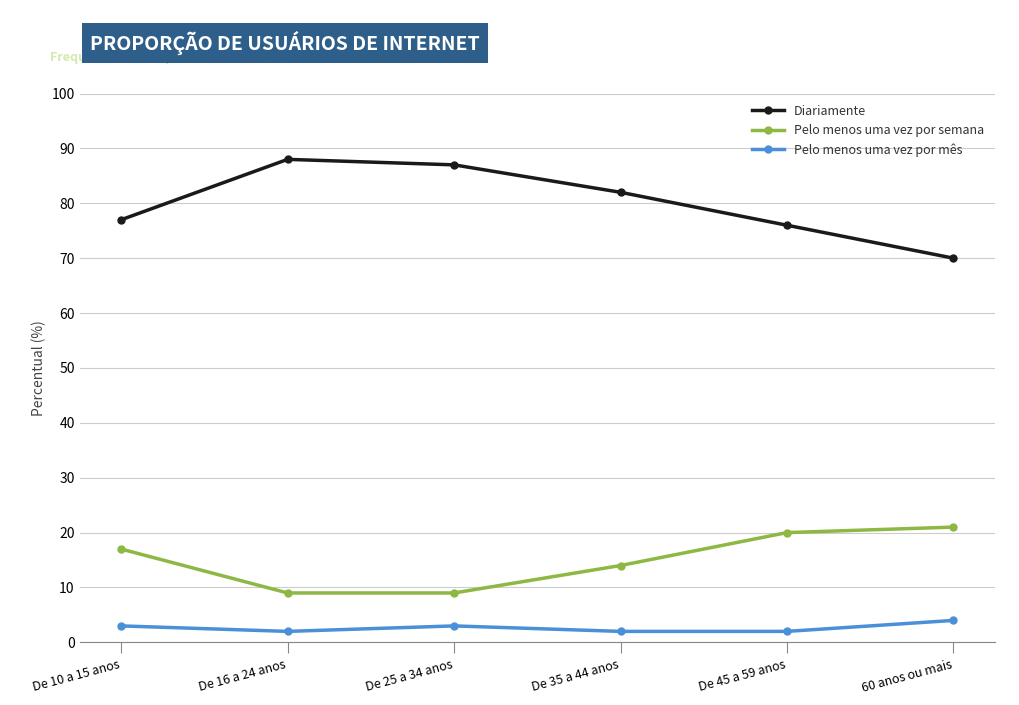

What is the smallest value displayed?

2